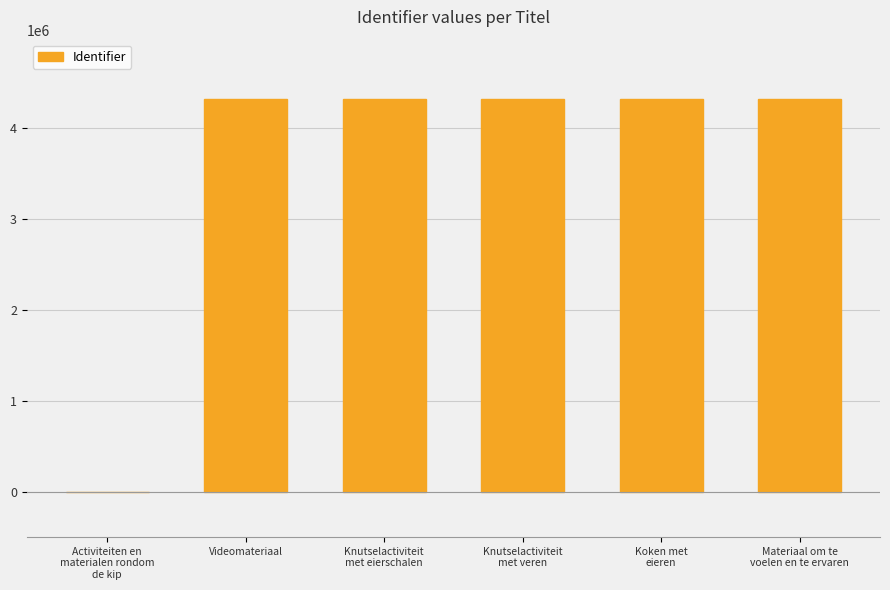

What is the maximum value shown in the chart?

4323622